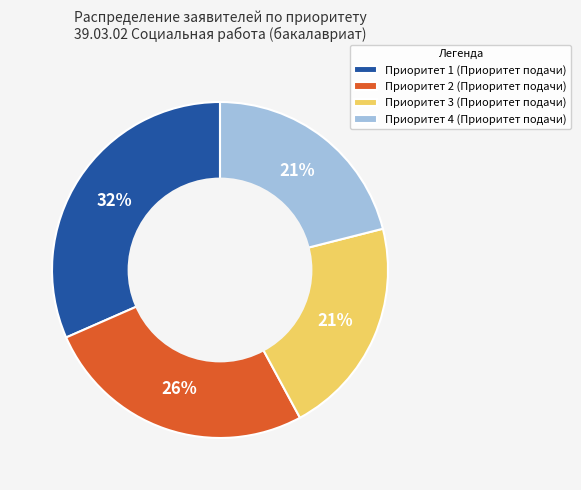

Which category has the biggest portion of the pie?

Приоритет 1 (Приоритет подачи)